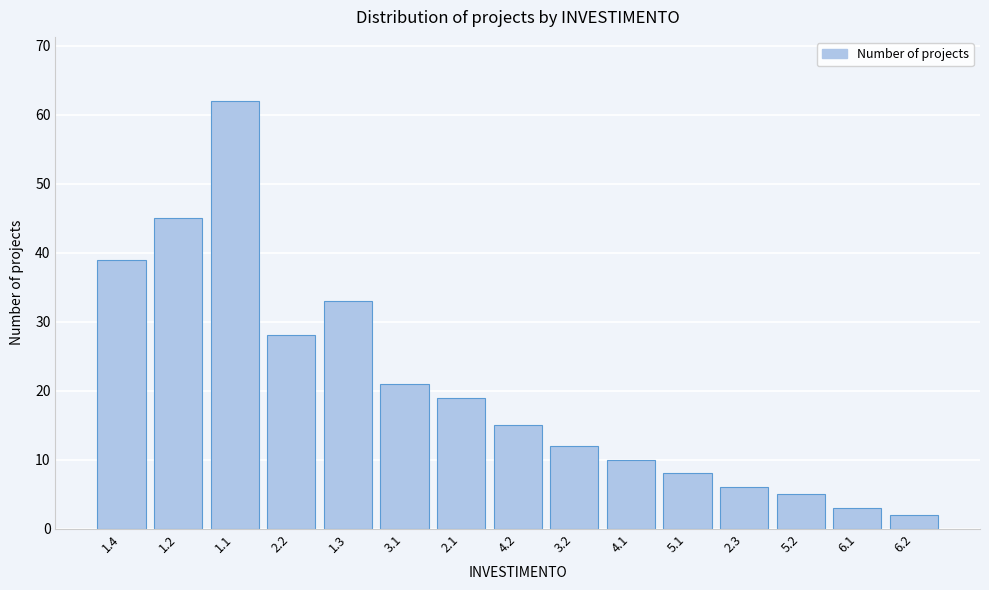

Reading left to right, transcribe all the data shown in this chart.

39	45	62	28	33	21	19	15	12	10	8	6	5	3	2